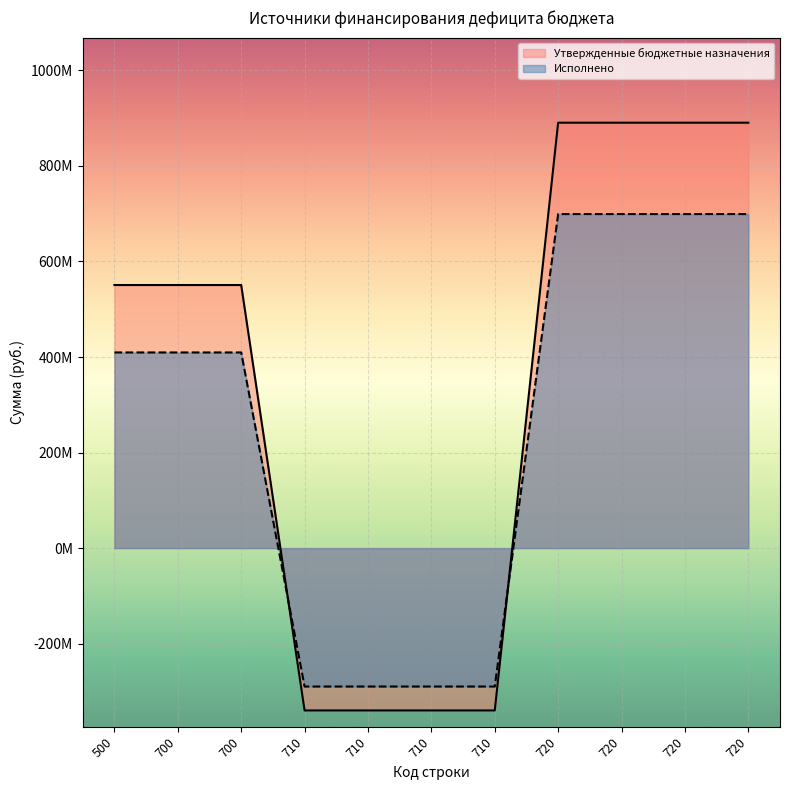

True or false: Утвержденные бюджетные назначения and Исполнено cross at least once.

True